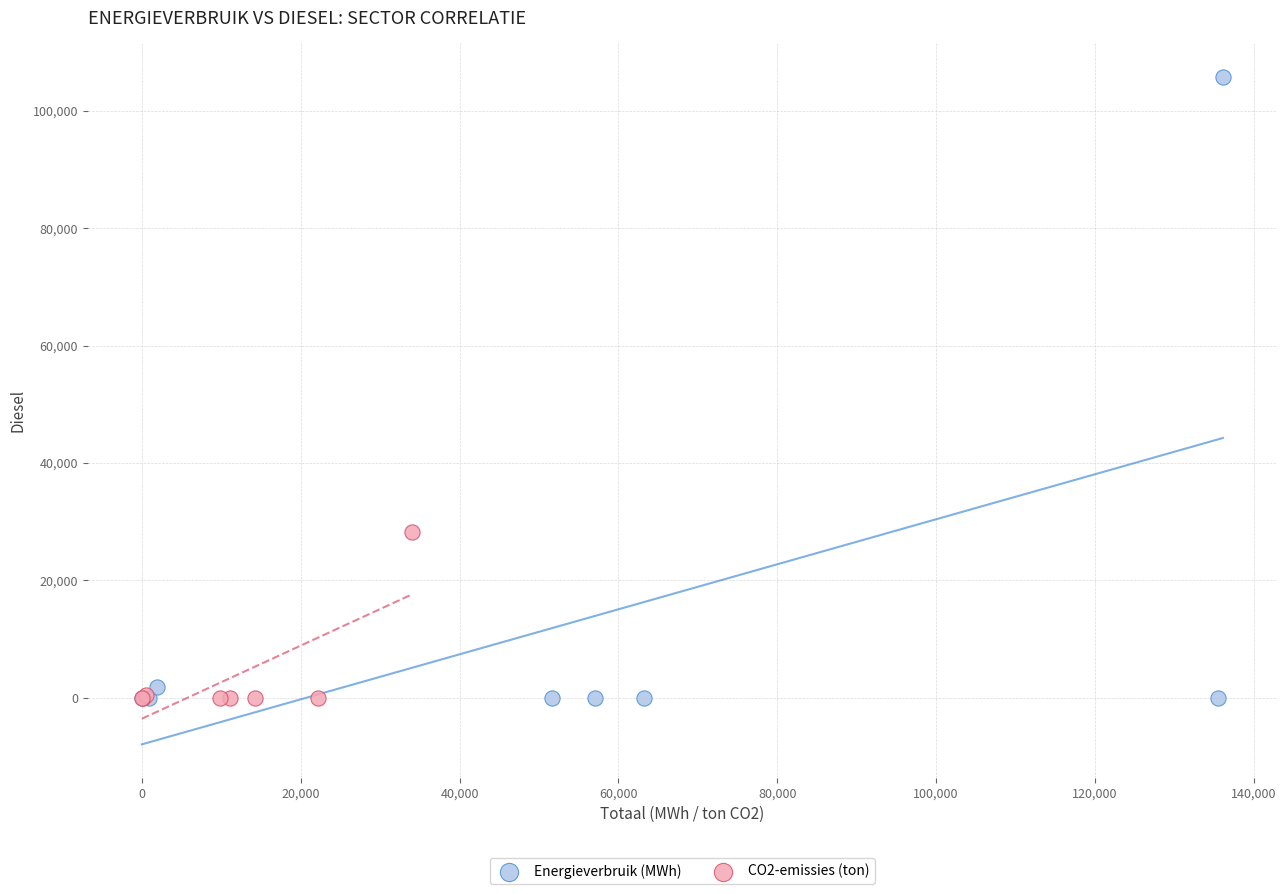

Which series reaches the maximum Y coordinate?

Energieverbruik (MWh)